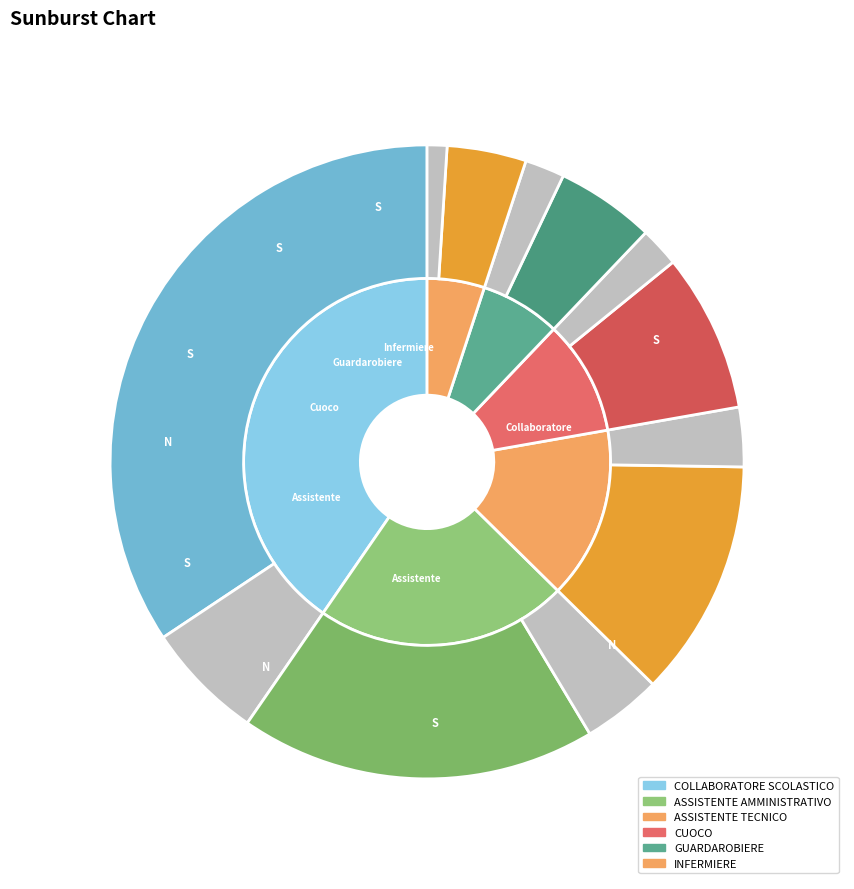

To the nearest percent, what is the difference between the largest and smallest slice percentages?

42%